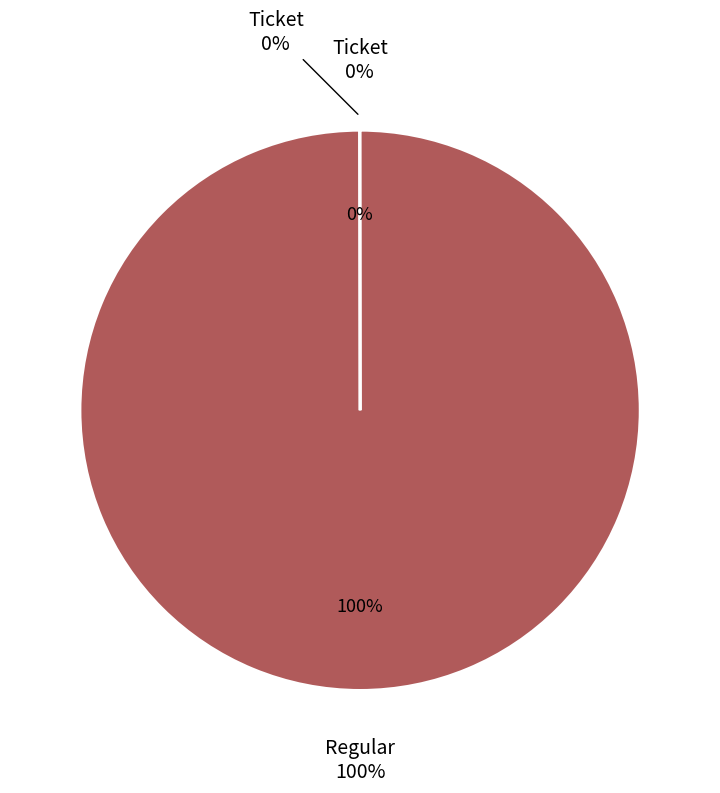

Is it true that Ticket is 11% of the pie?

False